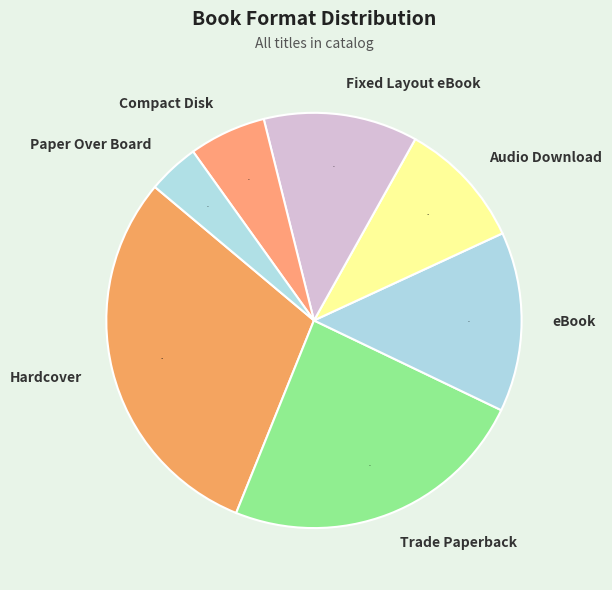

Approximately how many times larger is the value at Fixed Layout eBook compared to Audio Download?

1.2